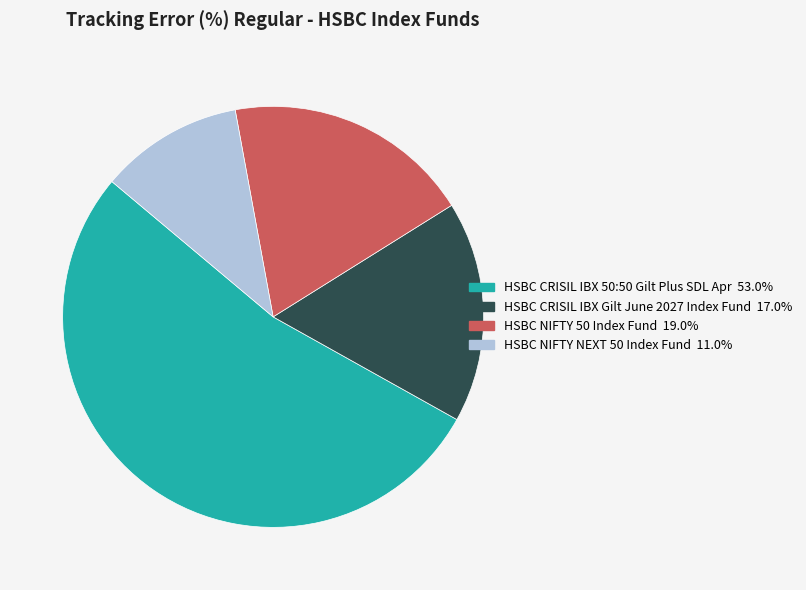

Count the number of slices in the pie.

4